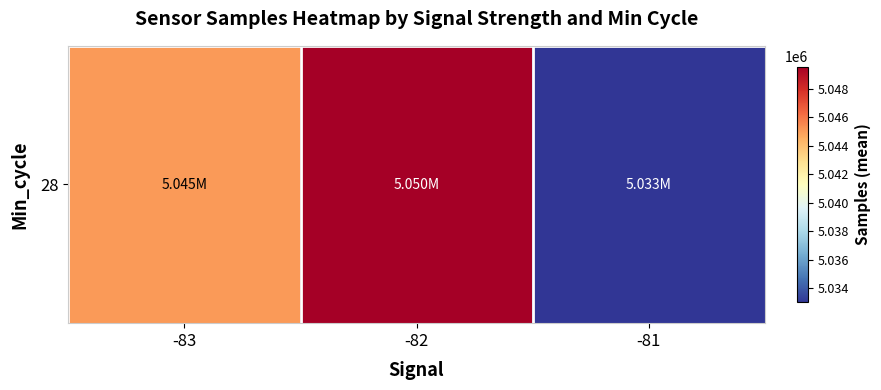

Reading left to right, what are all the values shown in this chart?

5045045.7	5049545.3	5033025.6